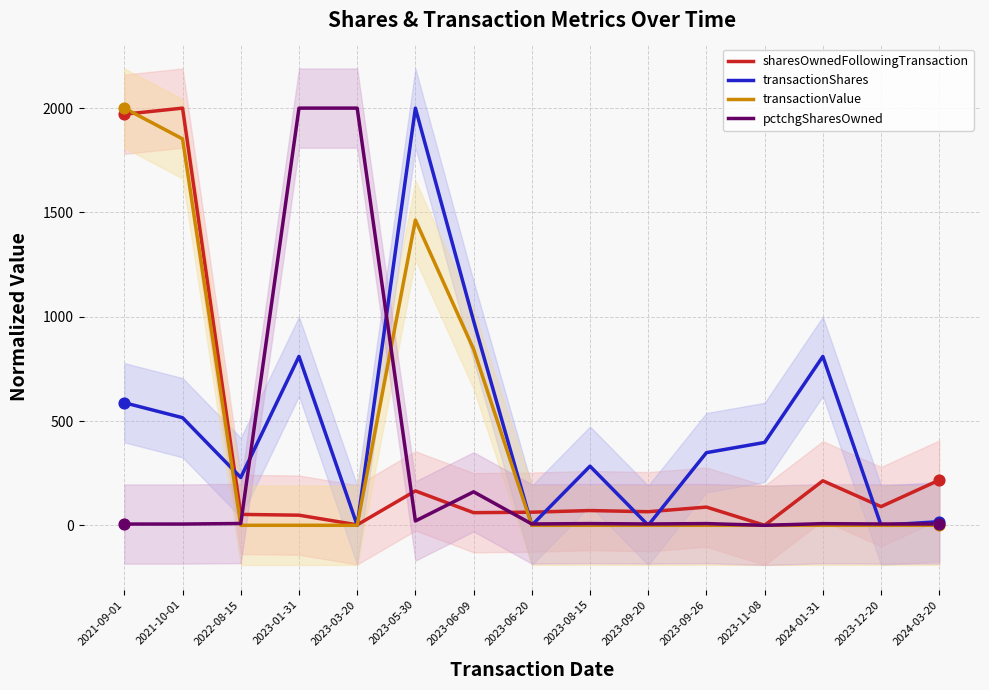

At which category is the sum across all series the highest?

2021-09-01